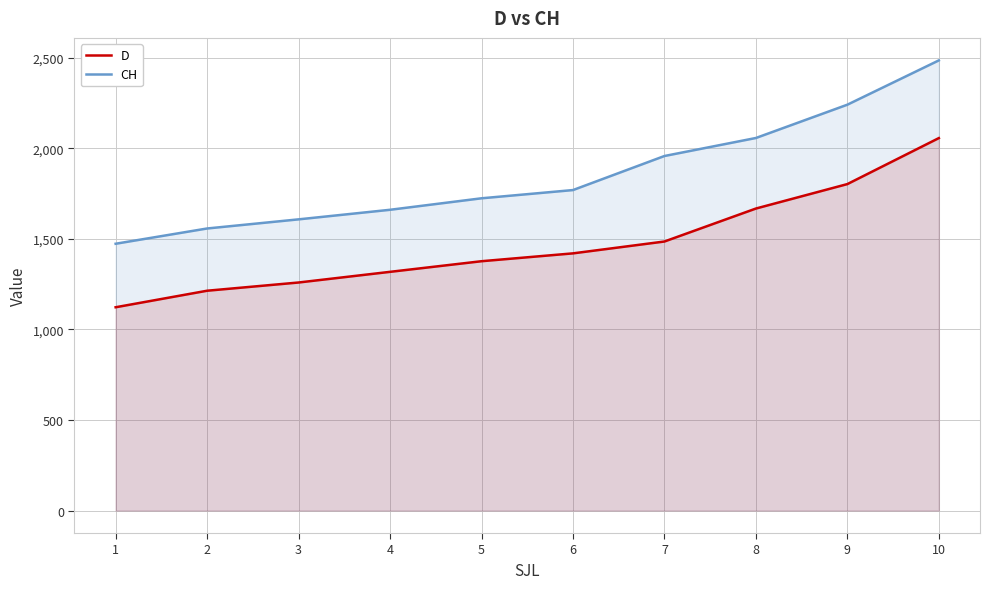

Where does the D series first go above 1420?

6